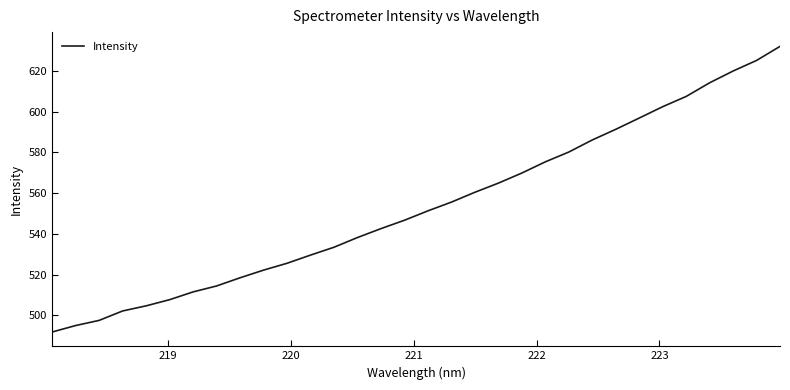

What is the greatest value displayed?

632.0